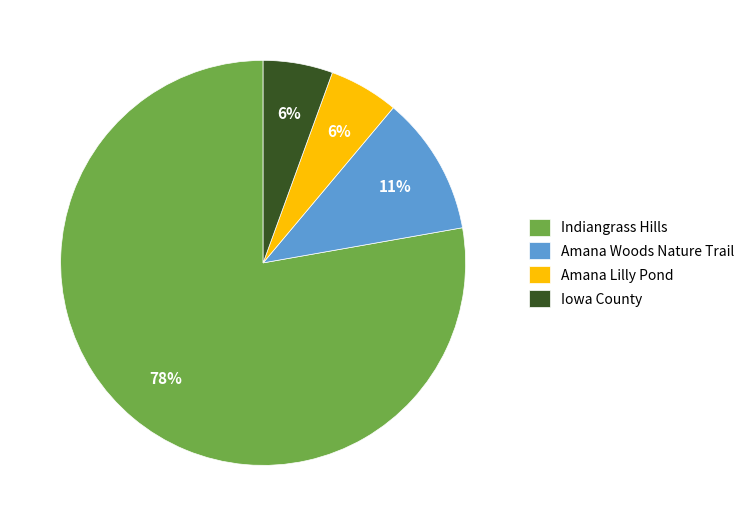

To the nearest percent, what is the combined percentage of Indiangrass Hills and Iowa County?

83%